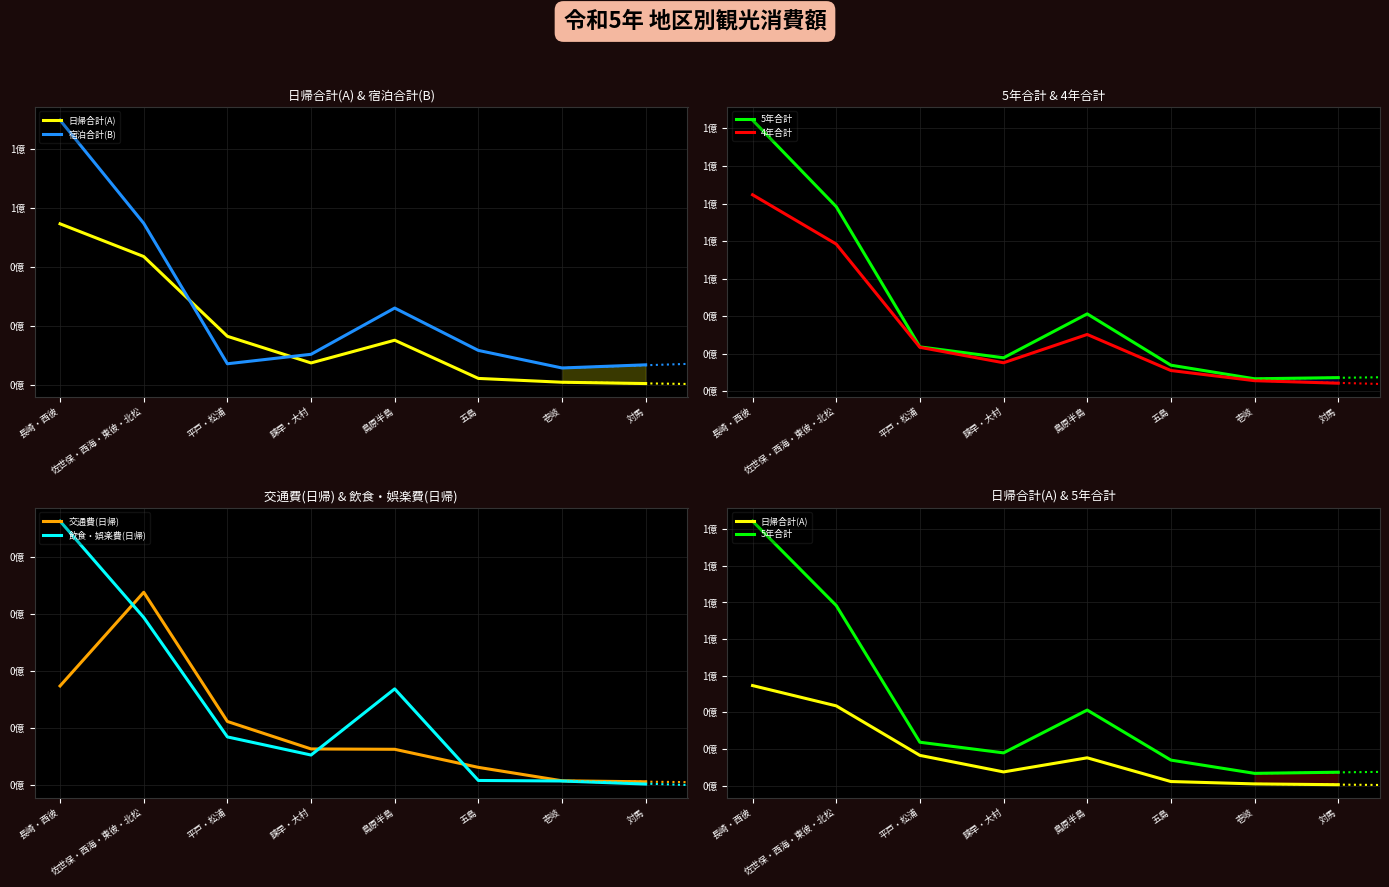

At which label is 5年合計 closest to 75556217?

佐世保・西海・東彼・北松